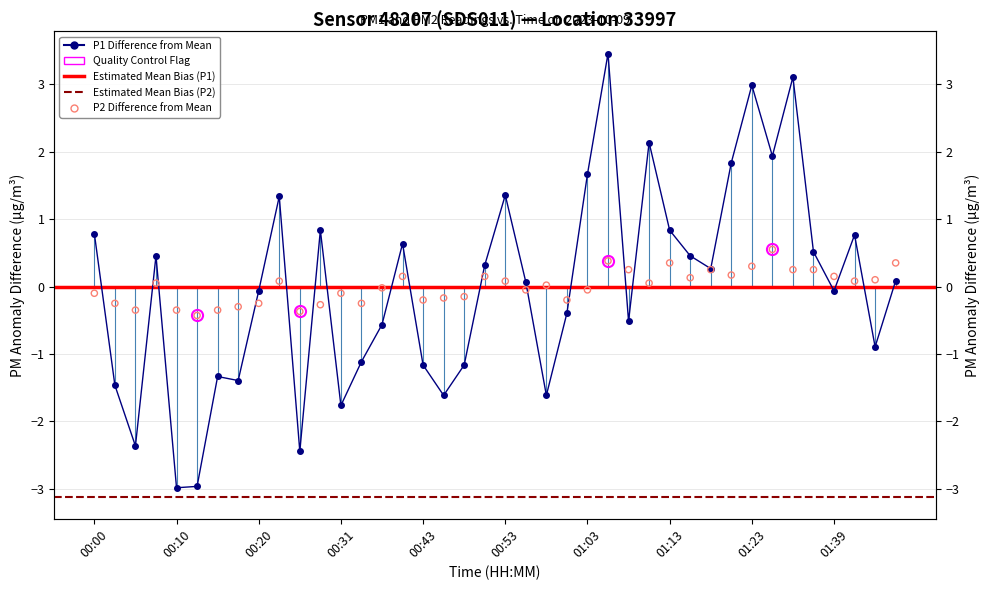

Which series reaches the minimum Y coordinate?

P1